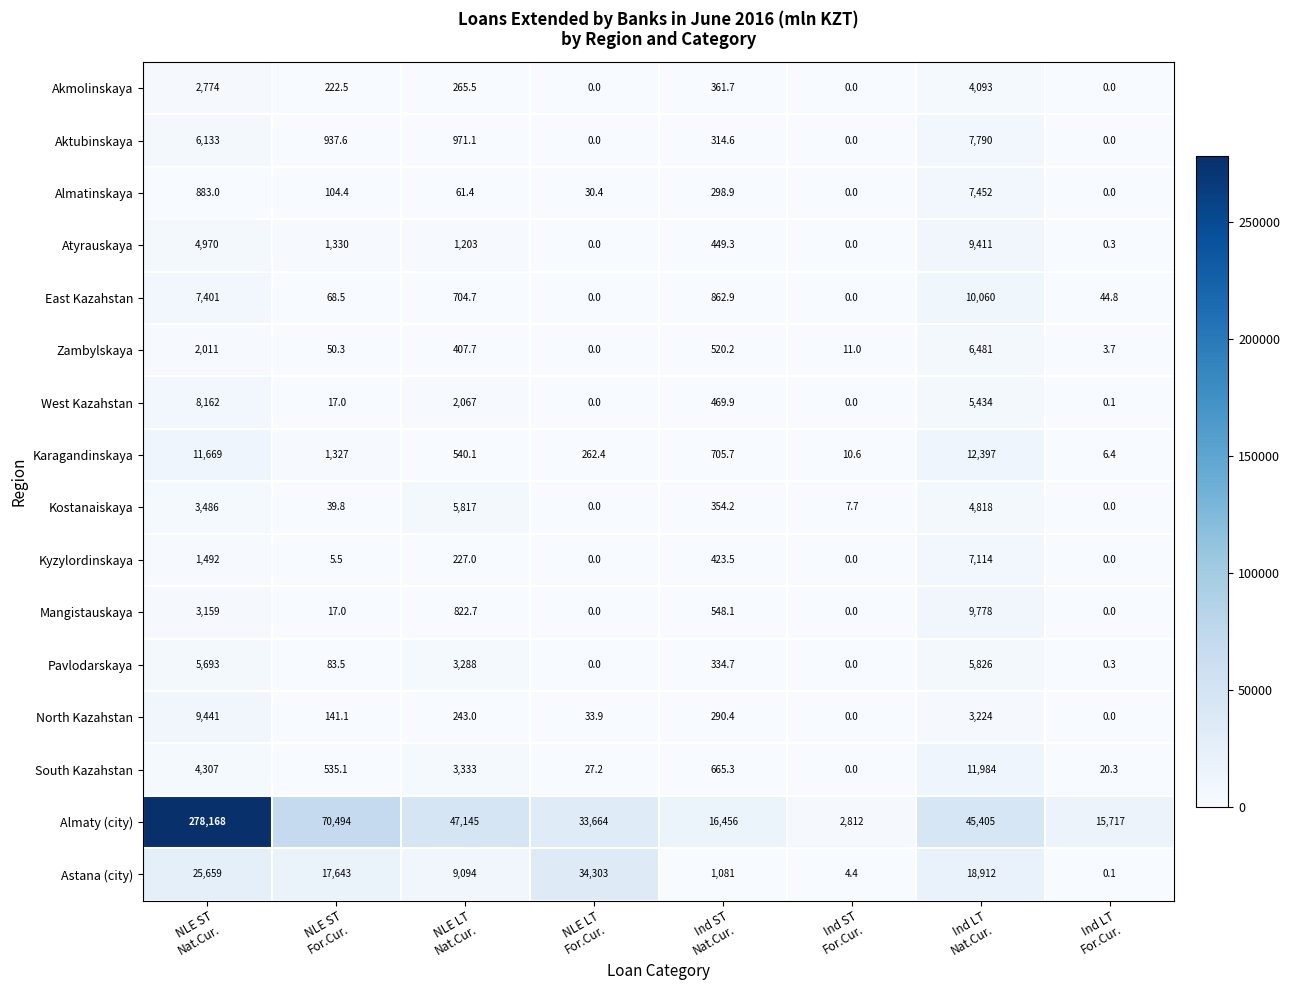

What is the greatest value displayed?

278168.0